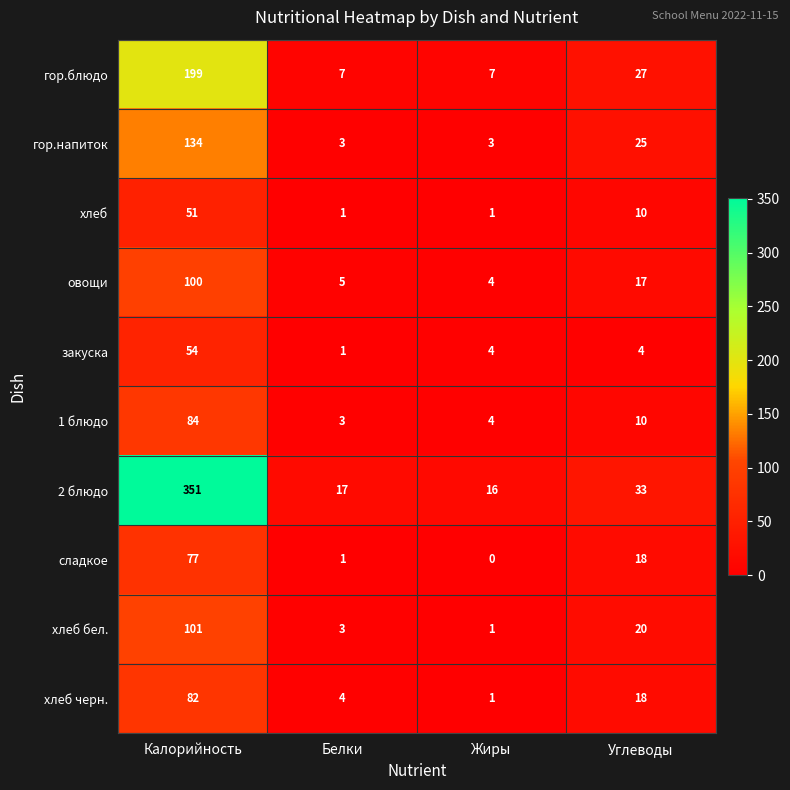

List the series in order of their peak value, lowest first.

хлеб, закуска, сладкое, хлеб черн., 1 блюдо, овощи, хлеб бел., гор.напиток, гор.блюдо, 2 блюдо